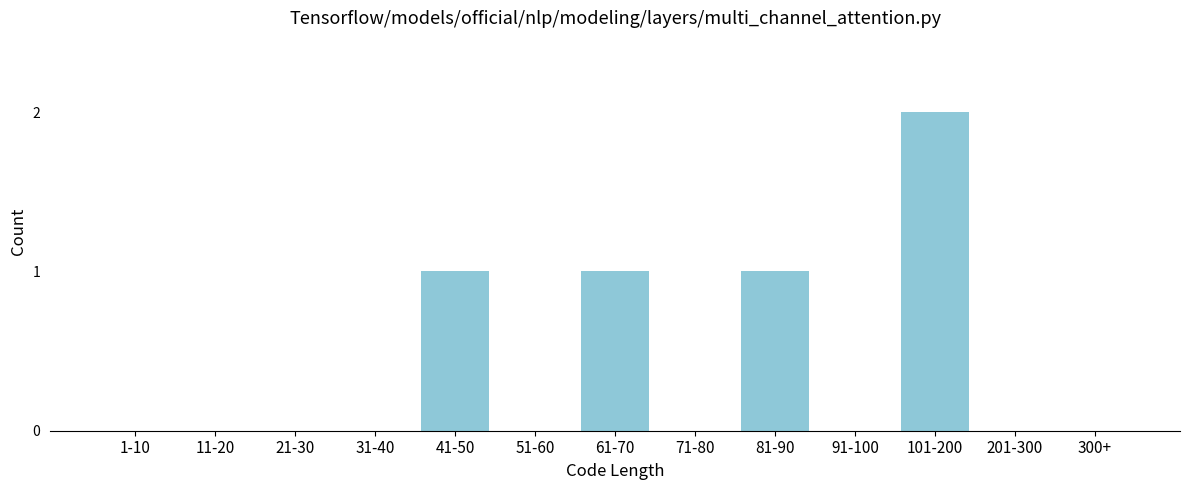

Reading left to right, list all the values displayed in this chart.

1-10=0	11-20=0	21-30=0	31-40=0	41-50=1	51-60=0	61-70=1	71-80=0	81-90=1	91-100=0	101-200=2	201-300=0	300+=0